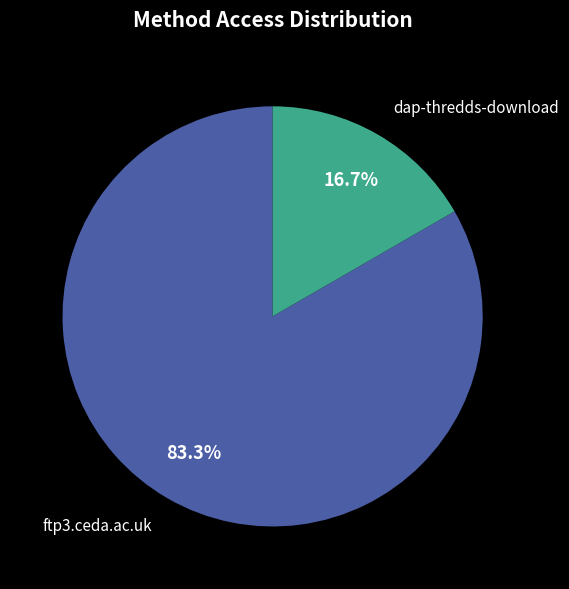

Is there any slice that represents more than half of the pie?

Yes